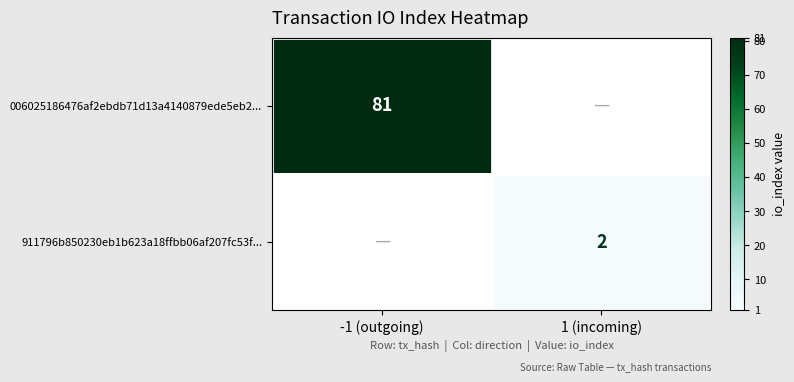

Is it true that 006025186476af2ebdb71d13a4140879ede5eb2... equals 142 at -1 (outgoing)?

False